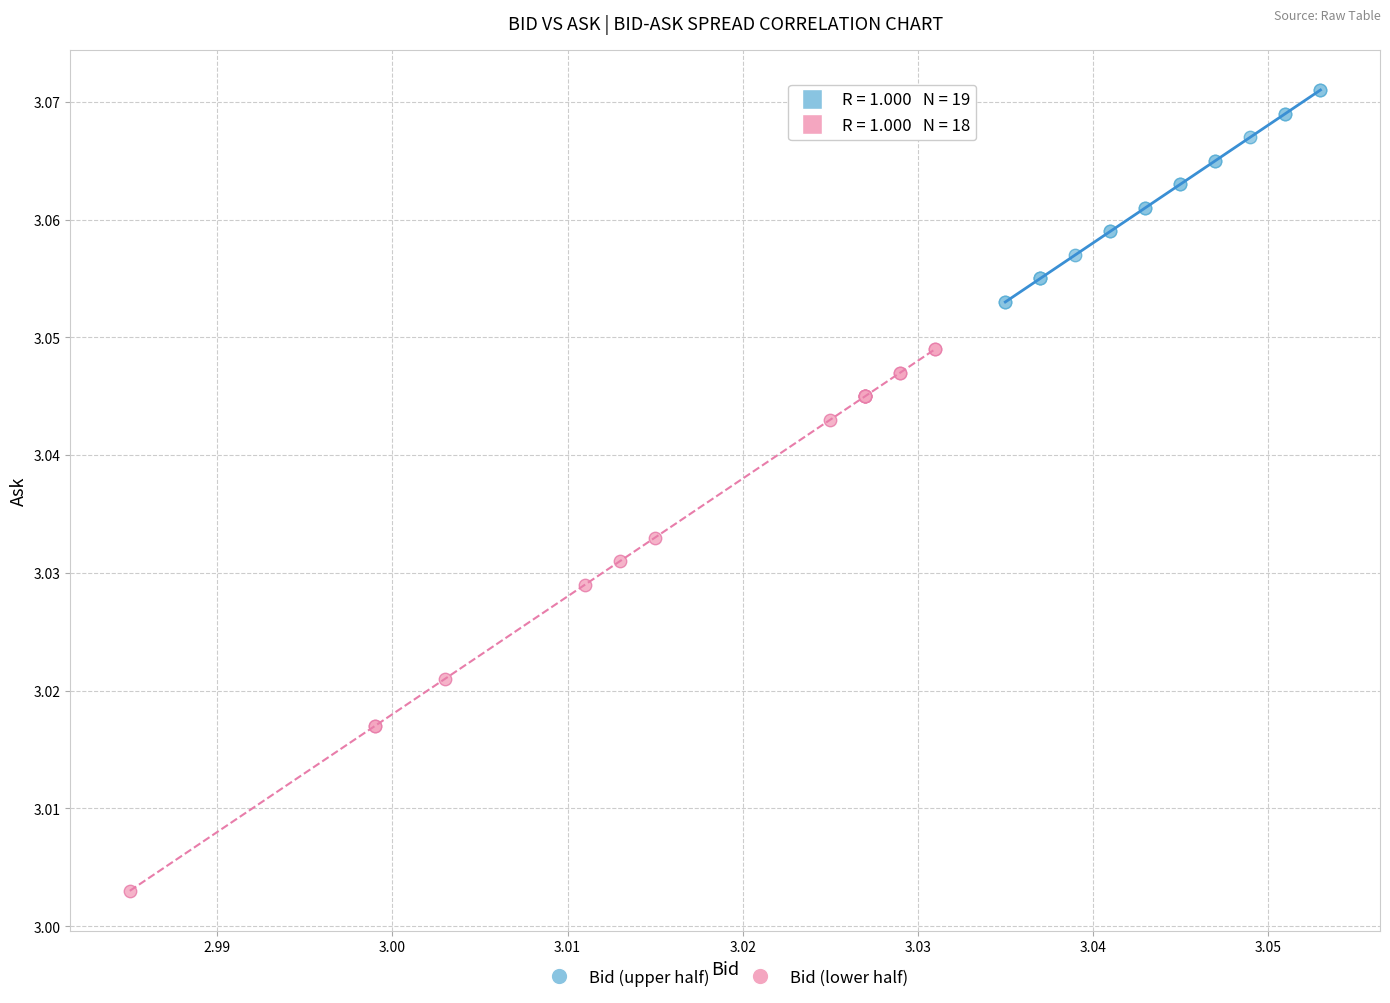

Which series reaches the maximum Y coordinate?

Bid (upper half)